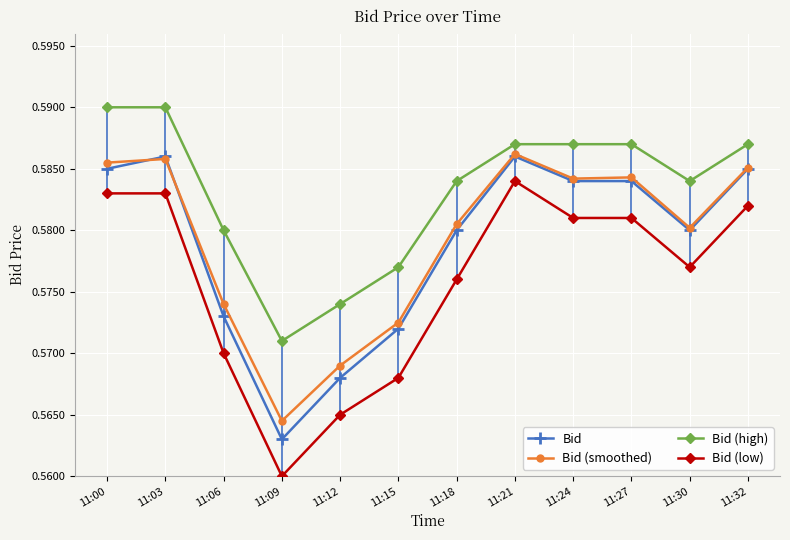

At which label is Bid closest to 0?

11:09